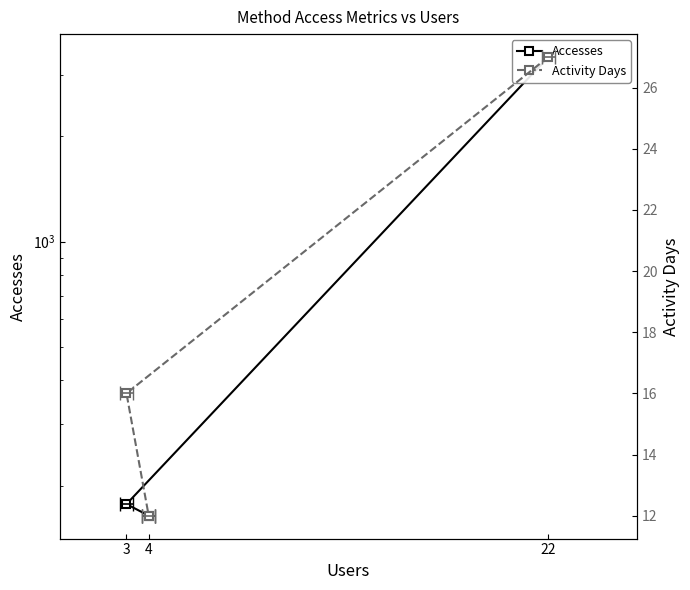

List the series in order of their overall mean, highest first.

Accesses, Activity Days